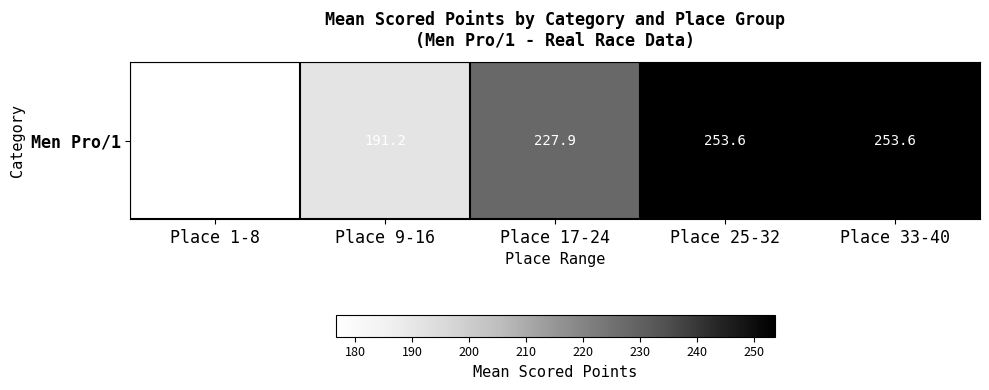

List the labels in order of value, largest first.

Place 25-32, Place 33-40, Place 17-24, Place 9-16, Place 1-8